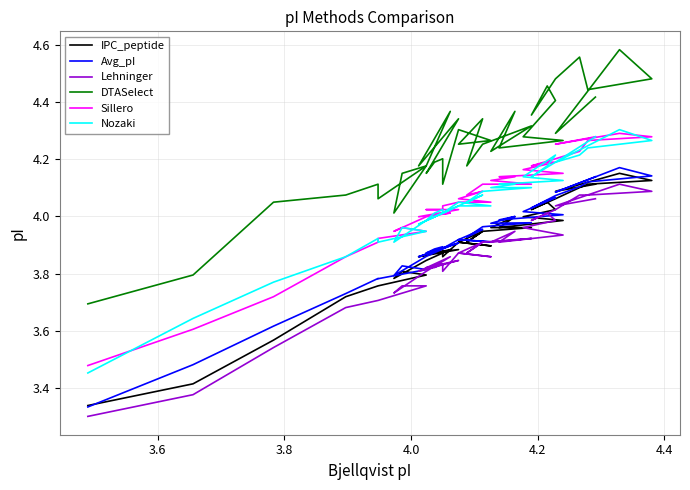

Rank the series by their maximum value, from lowest to highest.

Lehninger, IPC_peptide, Avg_pI, Sillero, Nozaki, DTASelect